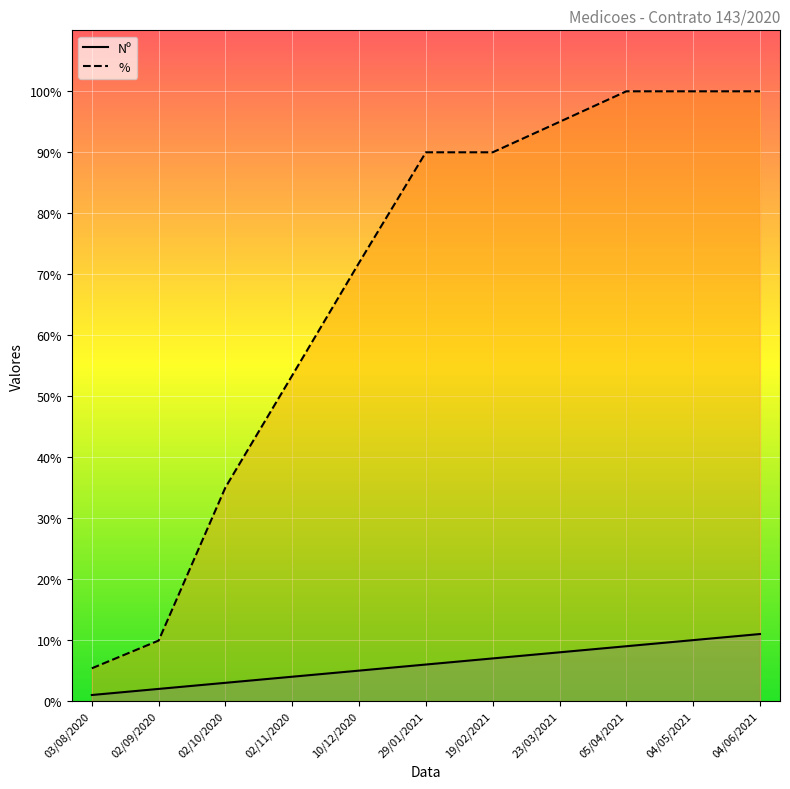

What value does the % series have at 04/05/2021?

100.0